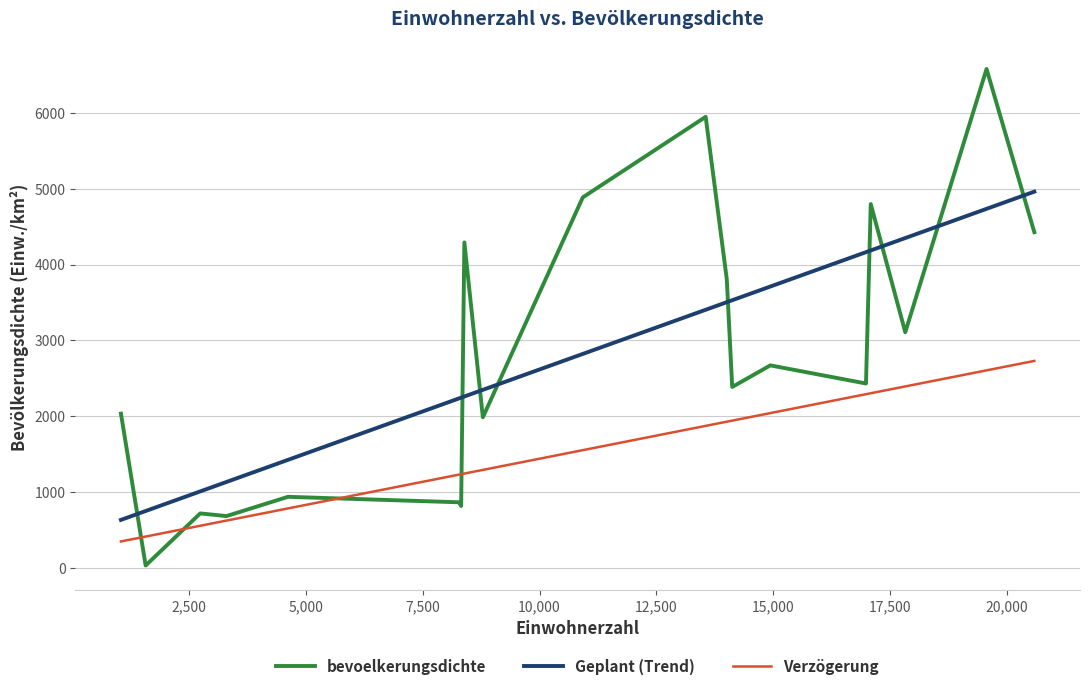

What is the maximum value shown in the chart?

6580.0